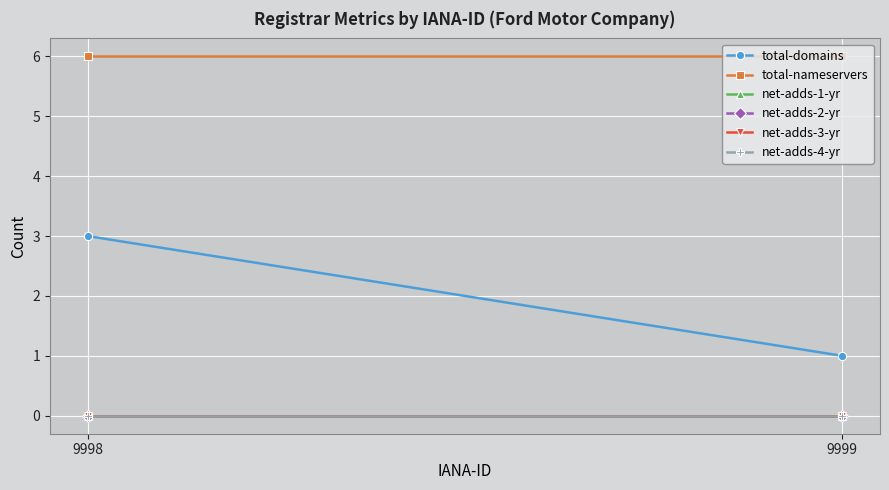

How many series are shown in this chart?

6